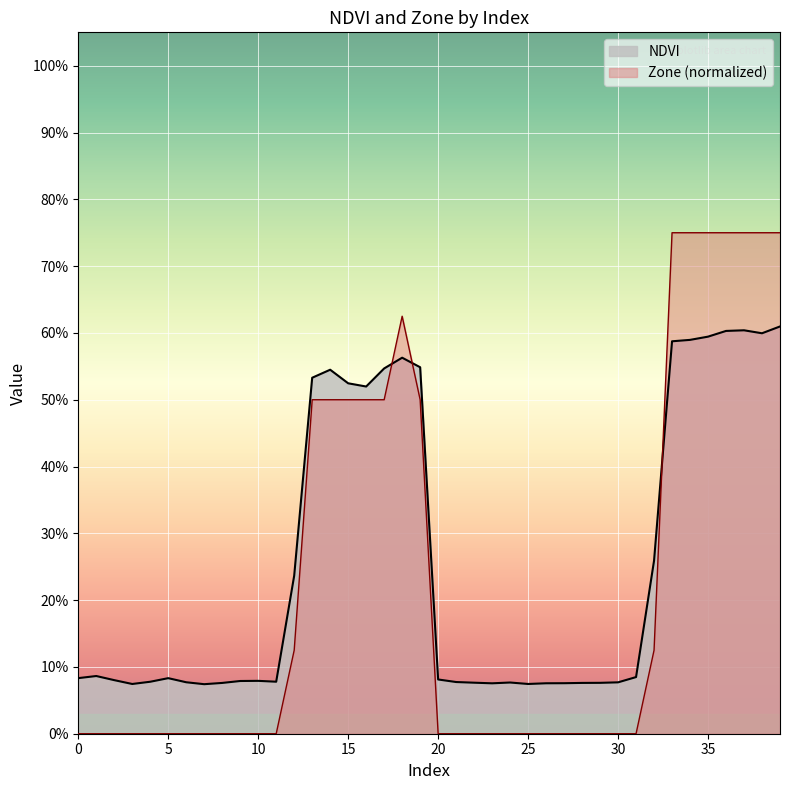

What is the difference between the maximum and second lowest values in the Zone series?

0.8